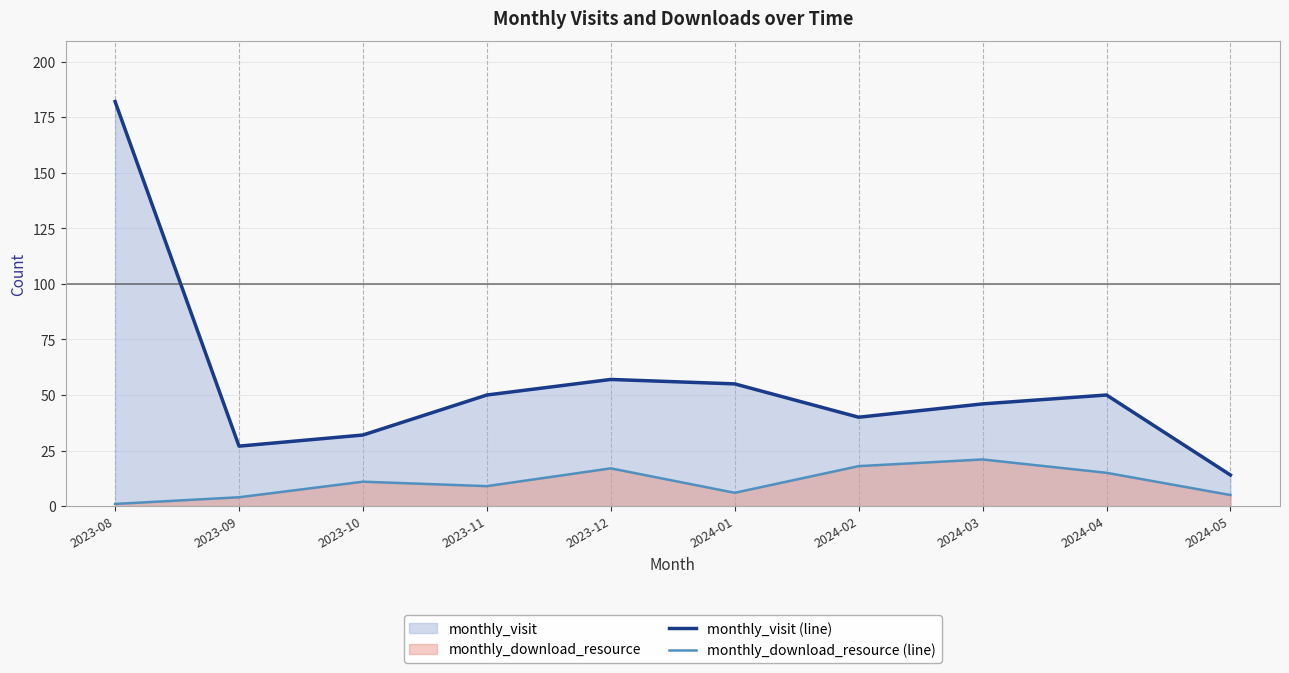

Between 2023-09 and 2024-02, which series saw the biggest shift?

monthly_download_resource (line)